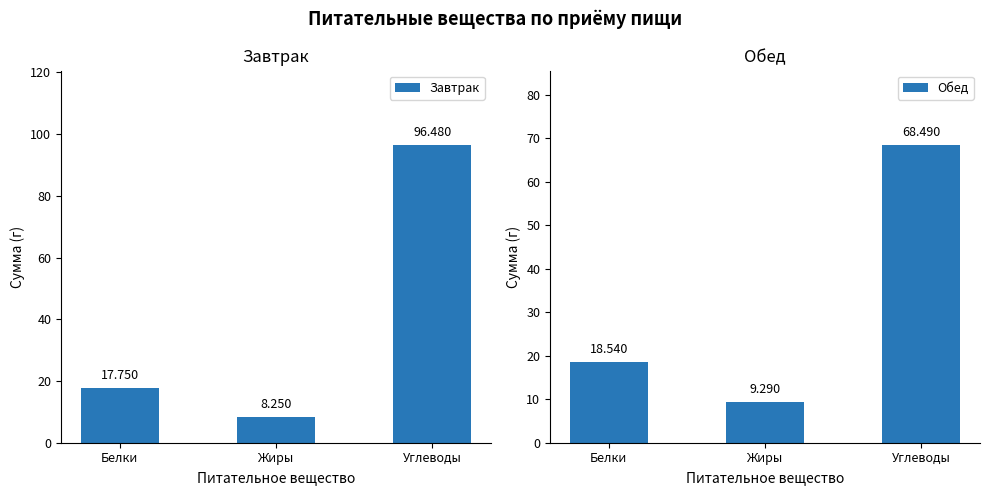

The value of Обед at Белки is 5.0. True or false?

False